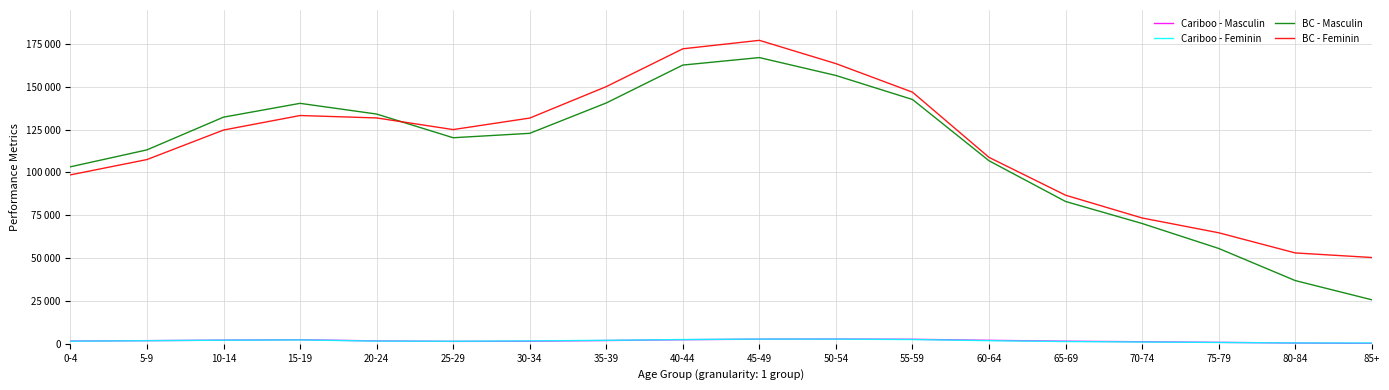

Does the chart have visible grid lines?

Yes